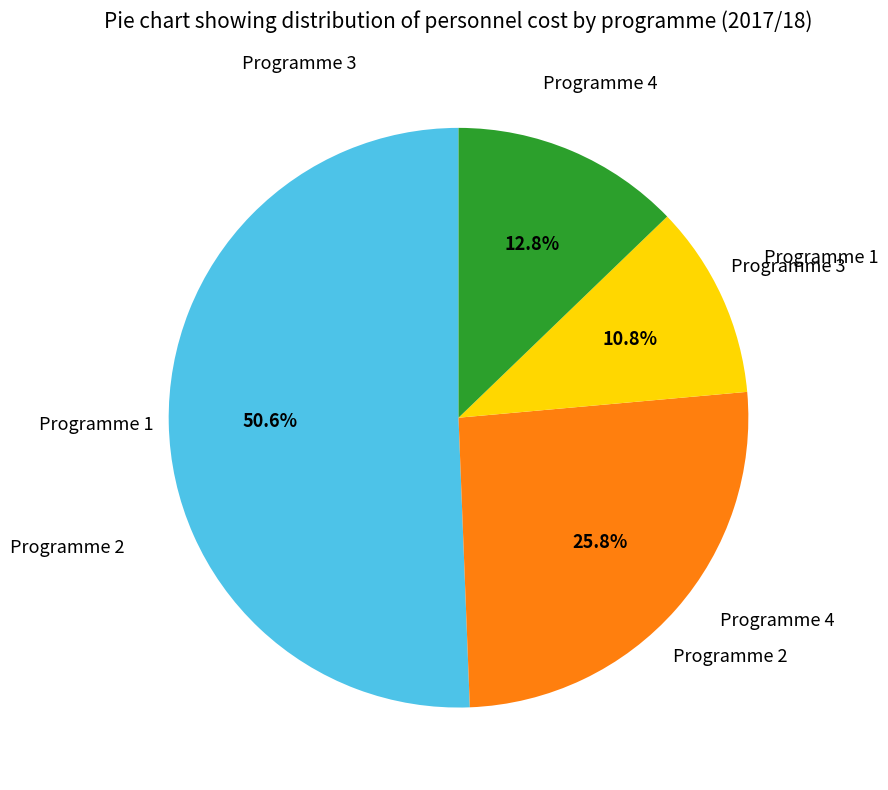

Is there a majority slice in this chart?

Yes